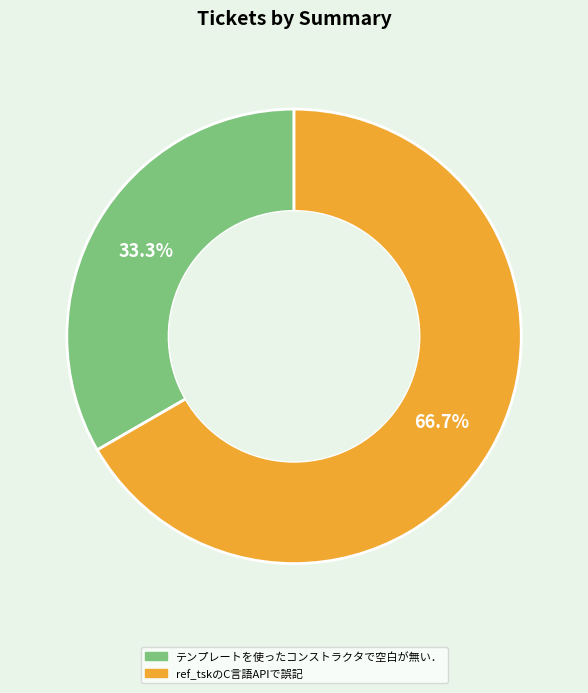

What percentage is the ref_tskのC言語APIで誤記 slice, to the nearest percent?

67%